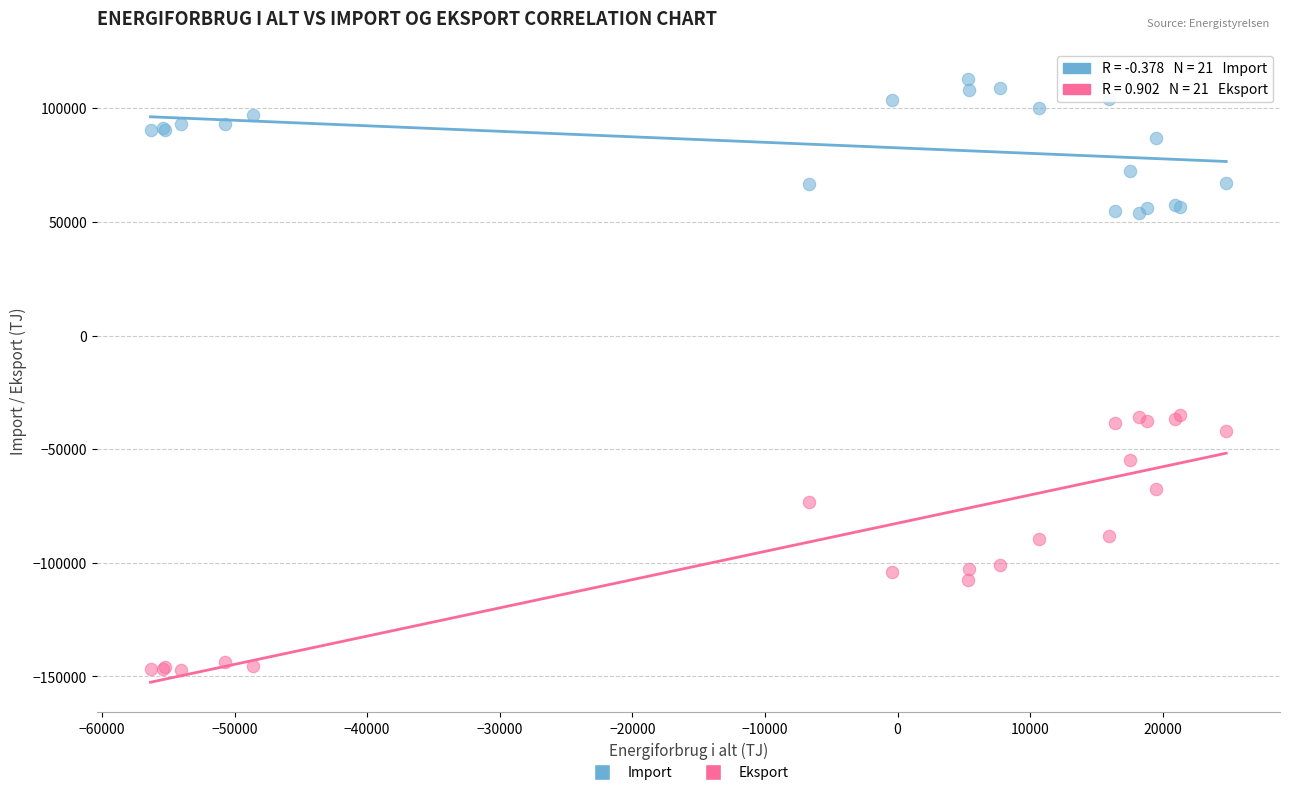

Which series contains the lowest Y value?

Eksport